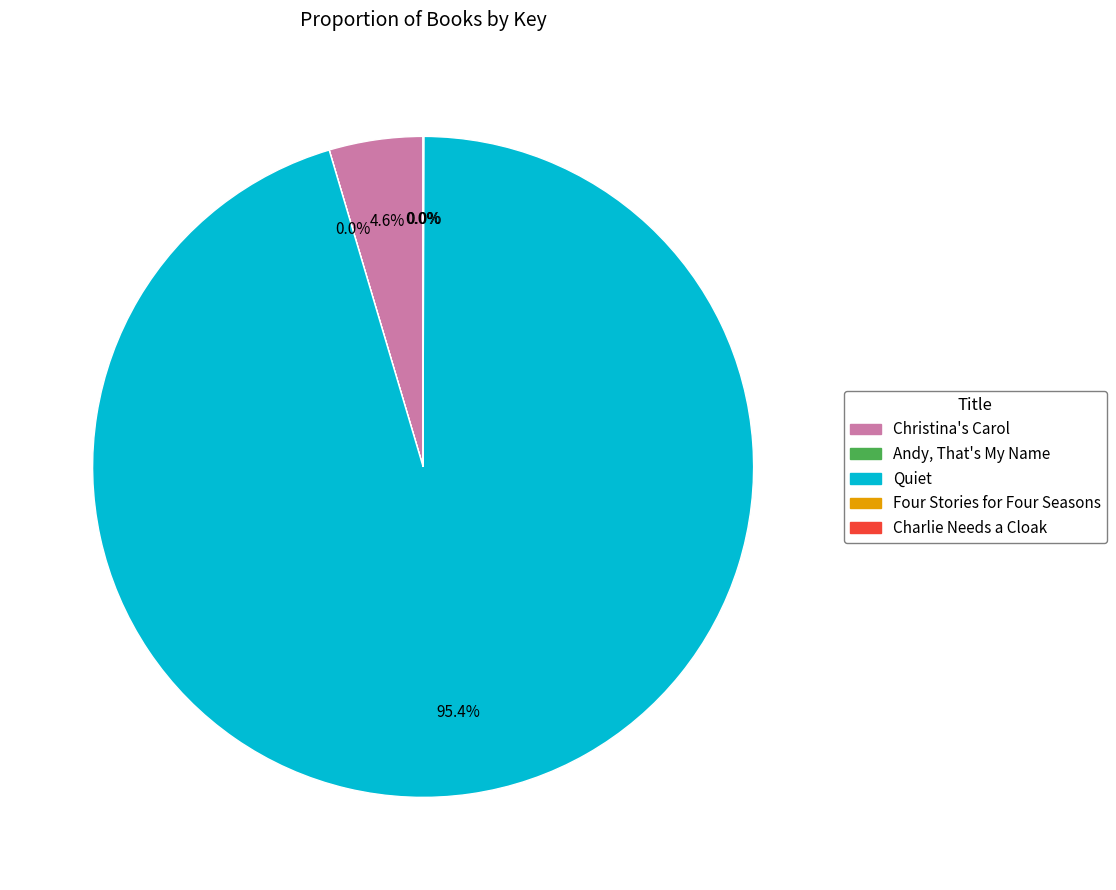

To the nearest percent, what is the difference between the largest and smallest slice percentages?

95%